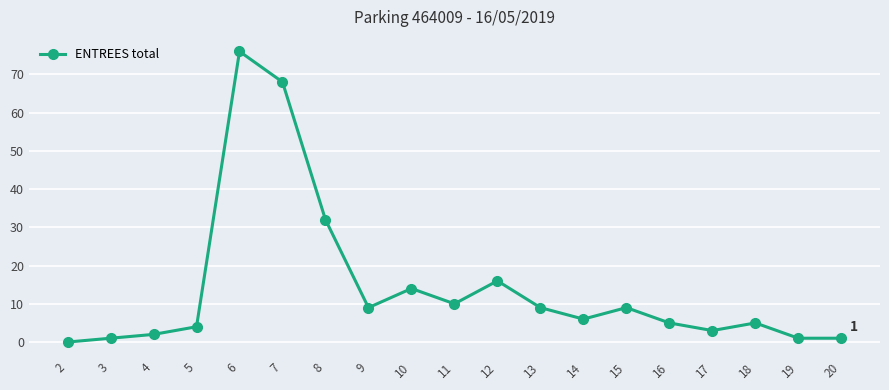

Where is the first local maximum?

6